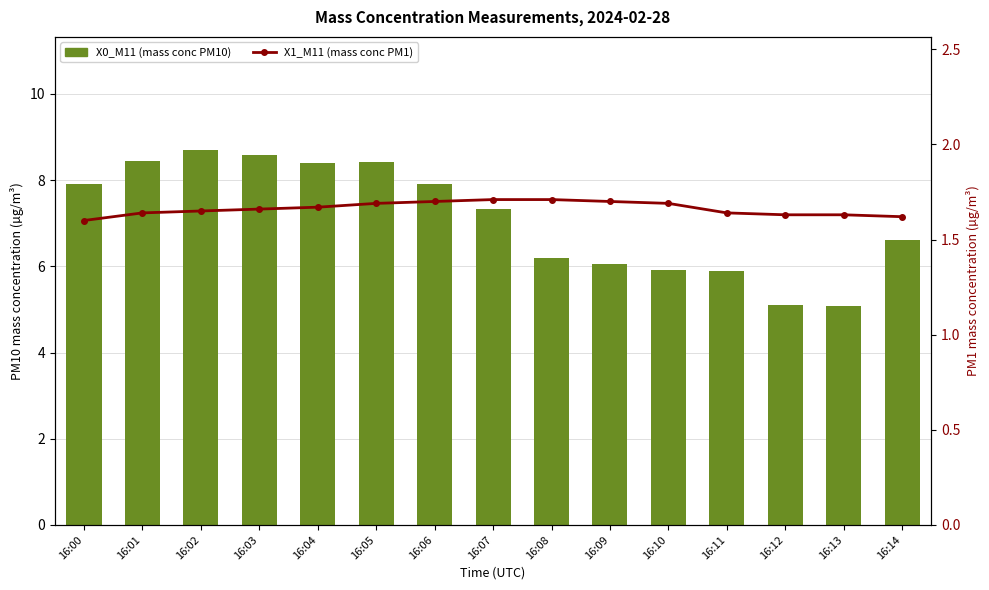

Which has a higher value, 16:02 or 16:05?

16:02